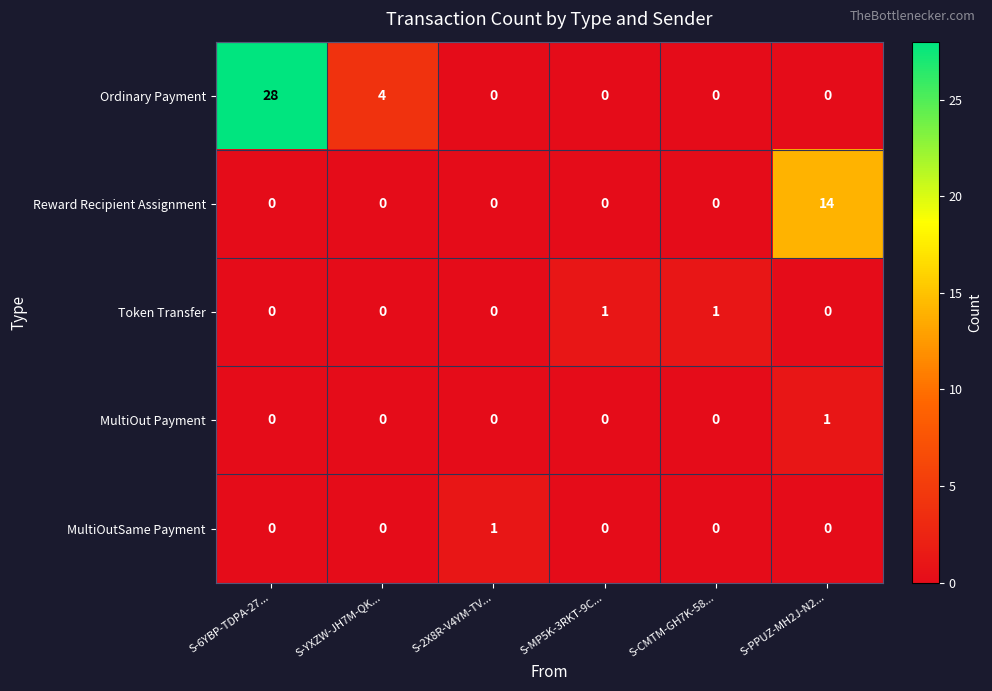

At which category is the sum across all series the highest?

S-6YBP-TDPA-27...